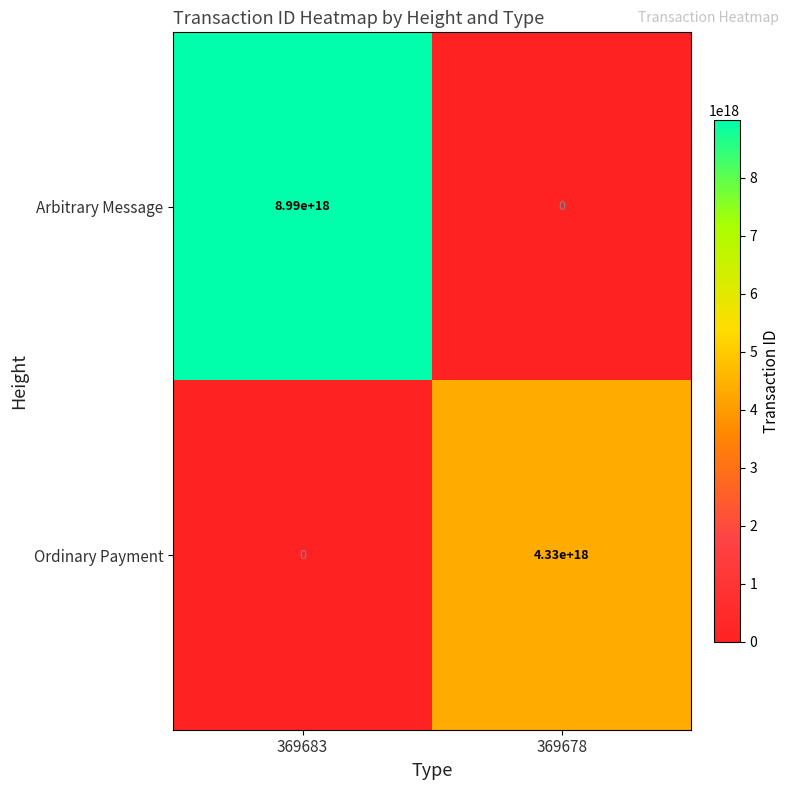

At how many categories does at least one series exceed 5855766009422865408?

1